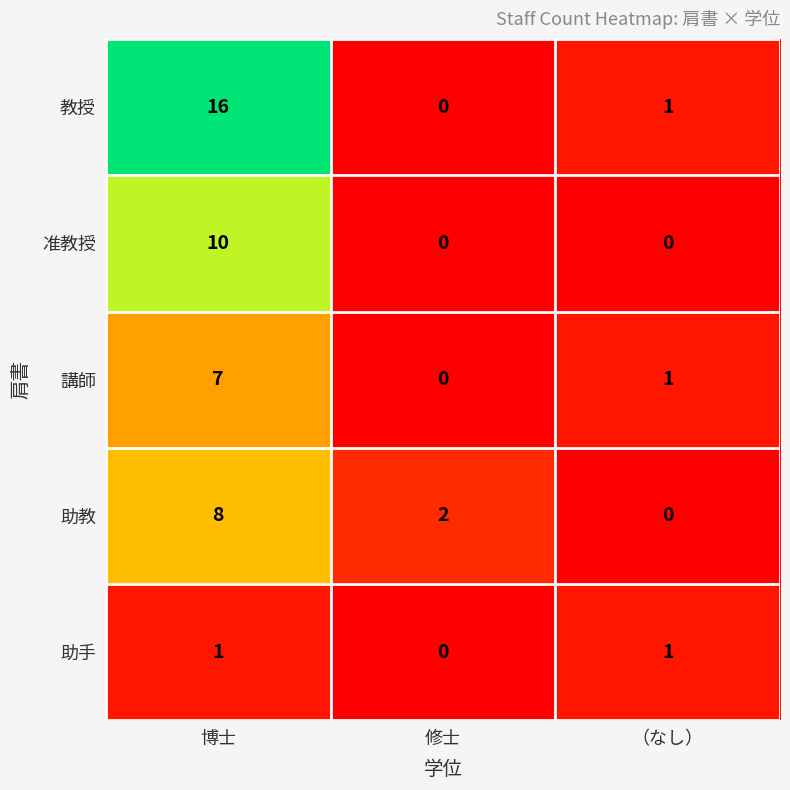

How many series are shown in this chart?

5